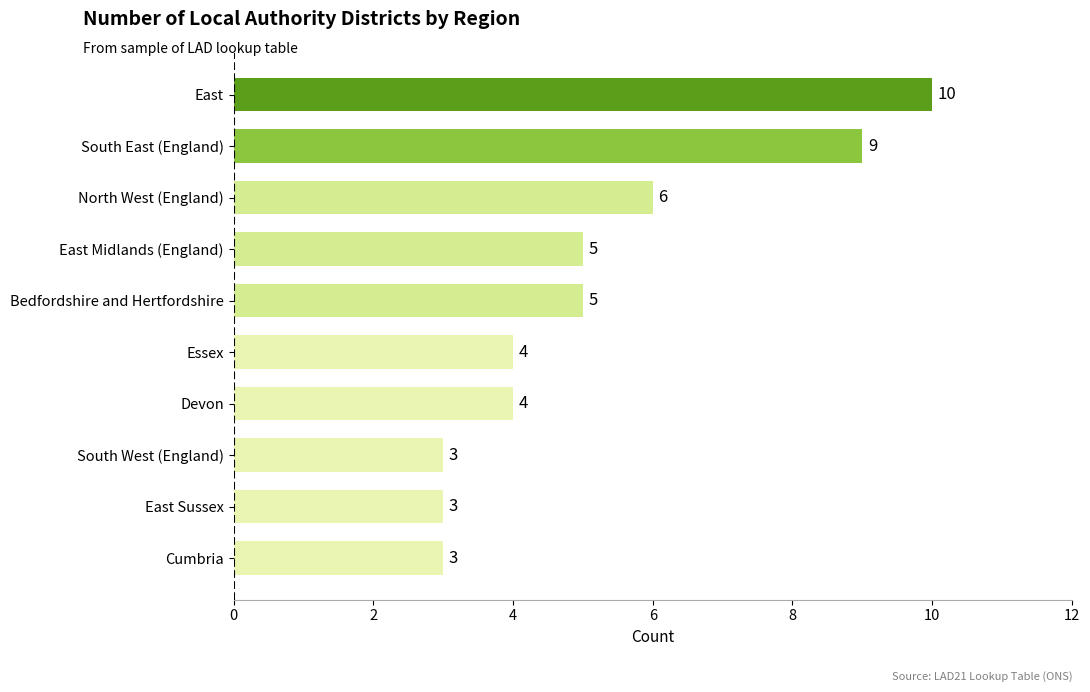

How many bars are there in total?

10